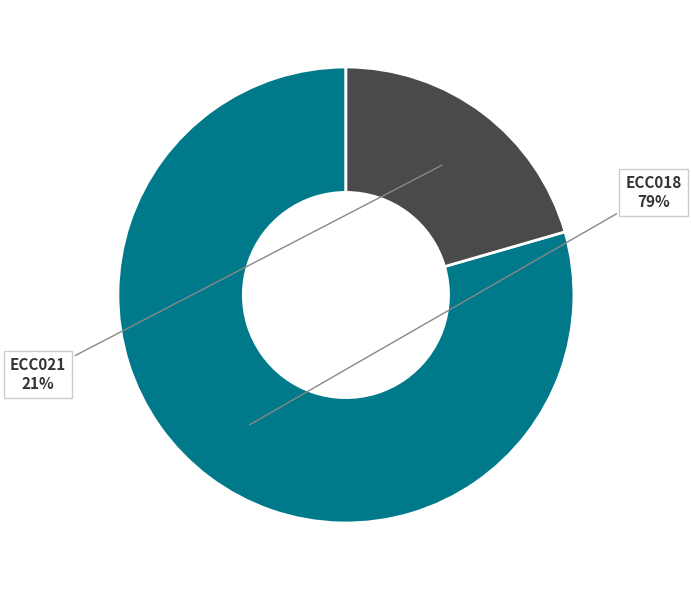

Is it true that ECC018 is 79% of the pie?

True